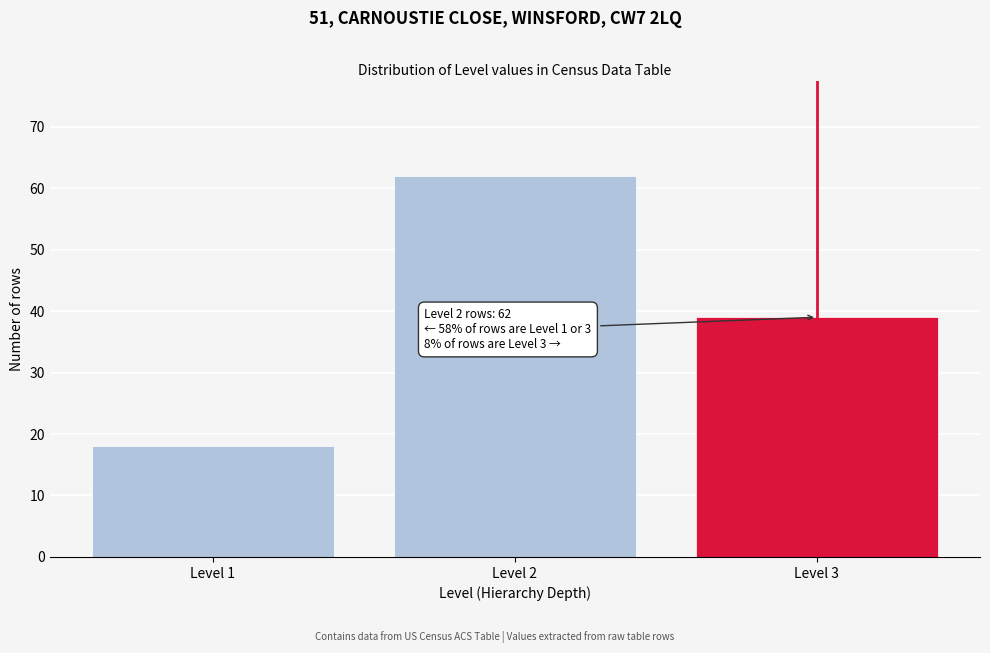

Reading right to left, list all the values displayed in this chart.

Level 3=39	Level 2=62	Level 1=18